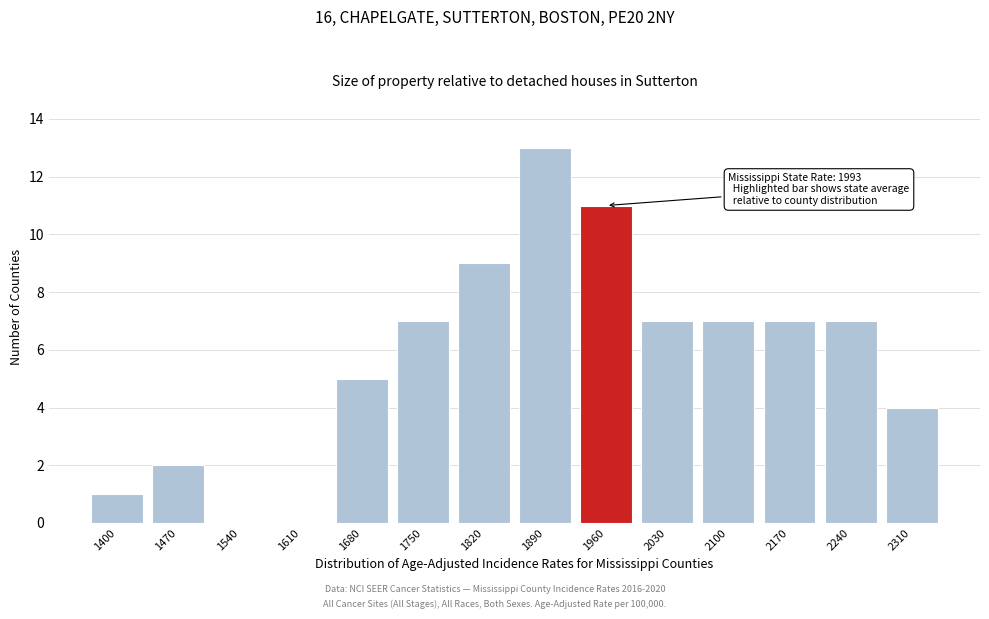

Reading left to right, what are all the values shown in this chart?

1400=1	1470=2	1540=0	1610=0	1680=5	1750=7	1820=9	1890=13	1960=11	2030=7	2100=7	2170=7	2240=7	2310=4